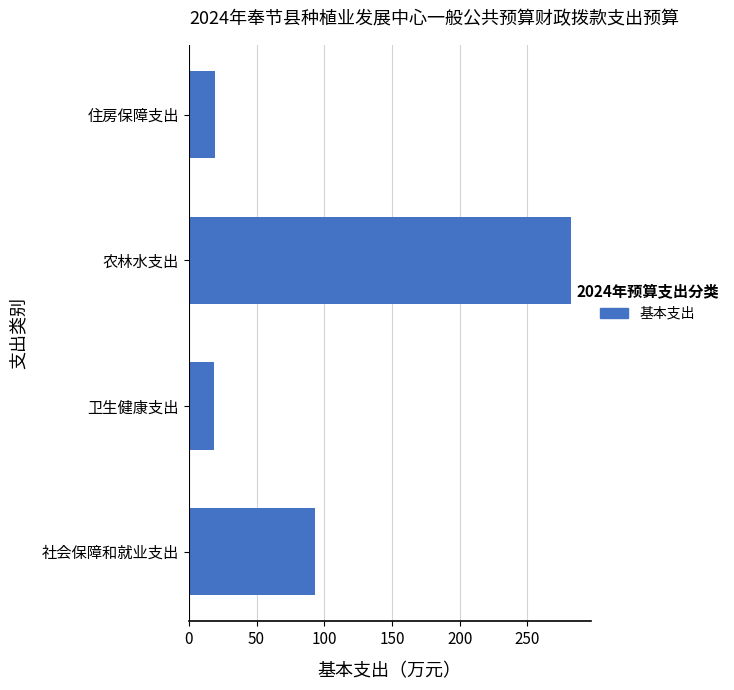

What is the sum of all values?

413.4